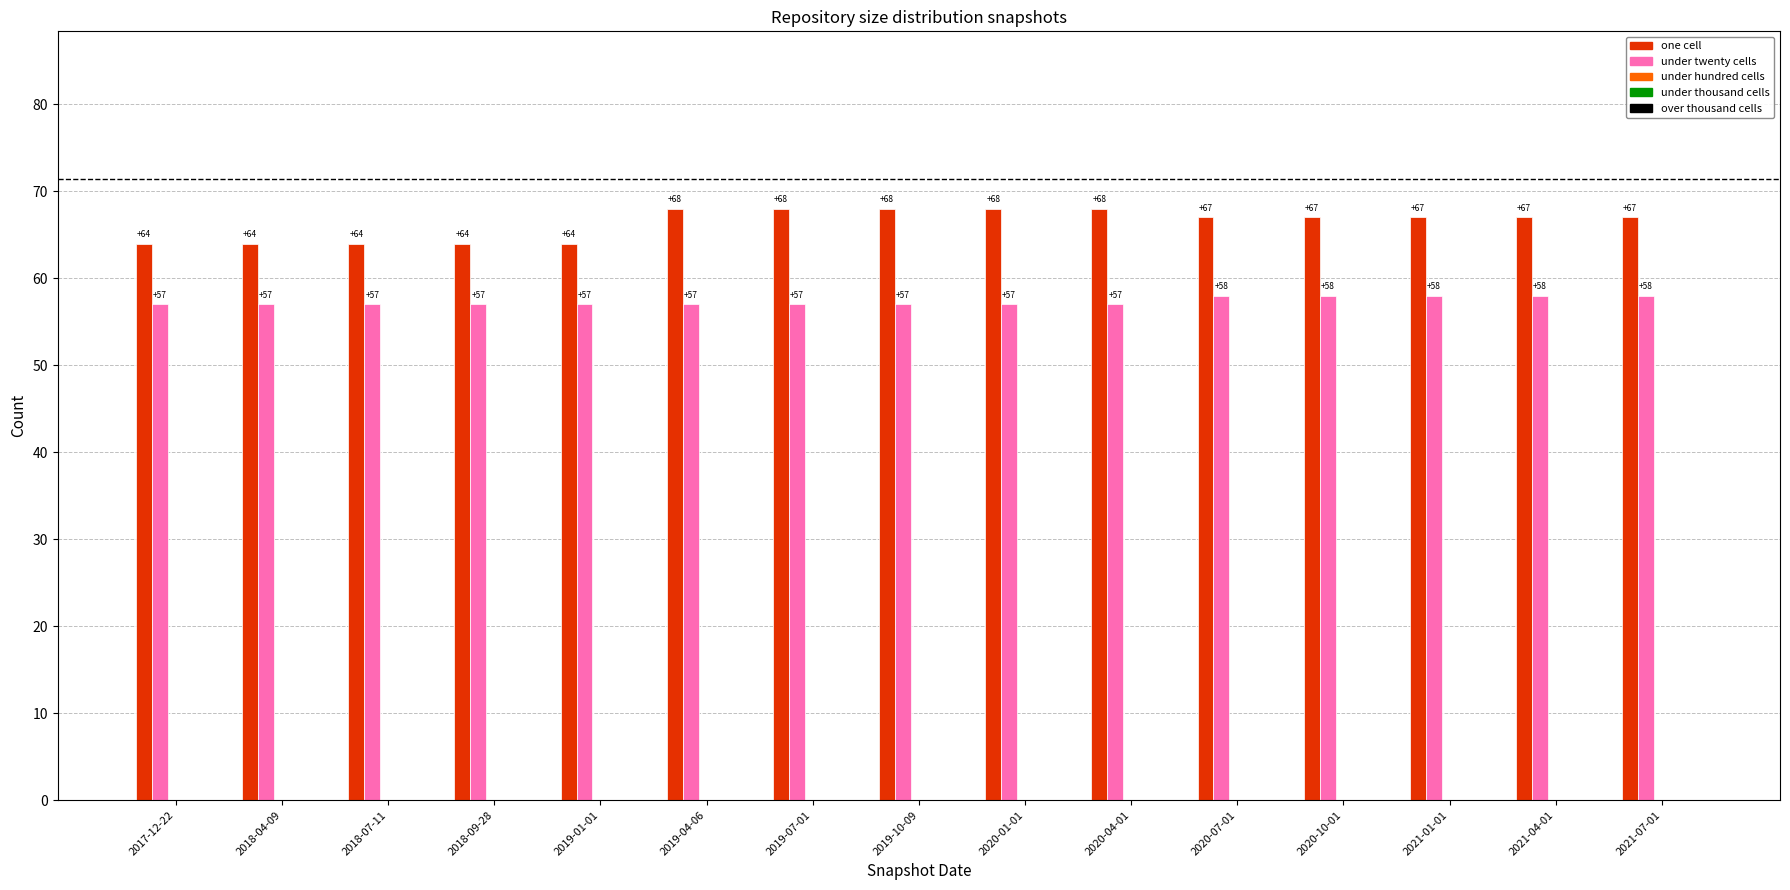

True or false: one cell has a value of 106 at 2017-12-22.

False